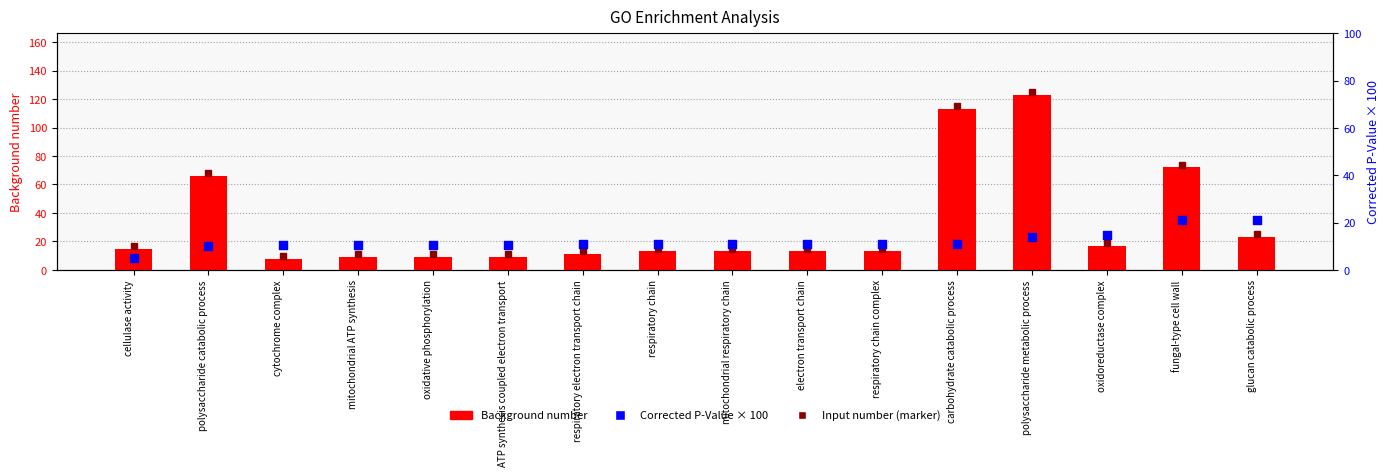

Which series reaches the maximum Y coordinate?

Background number